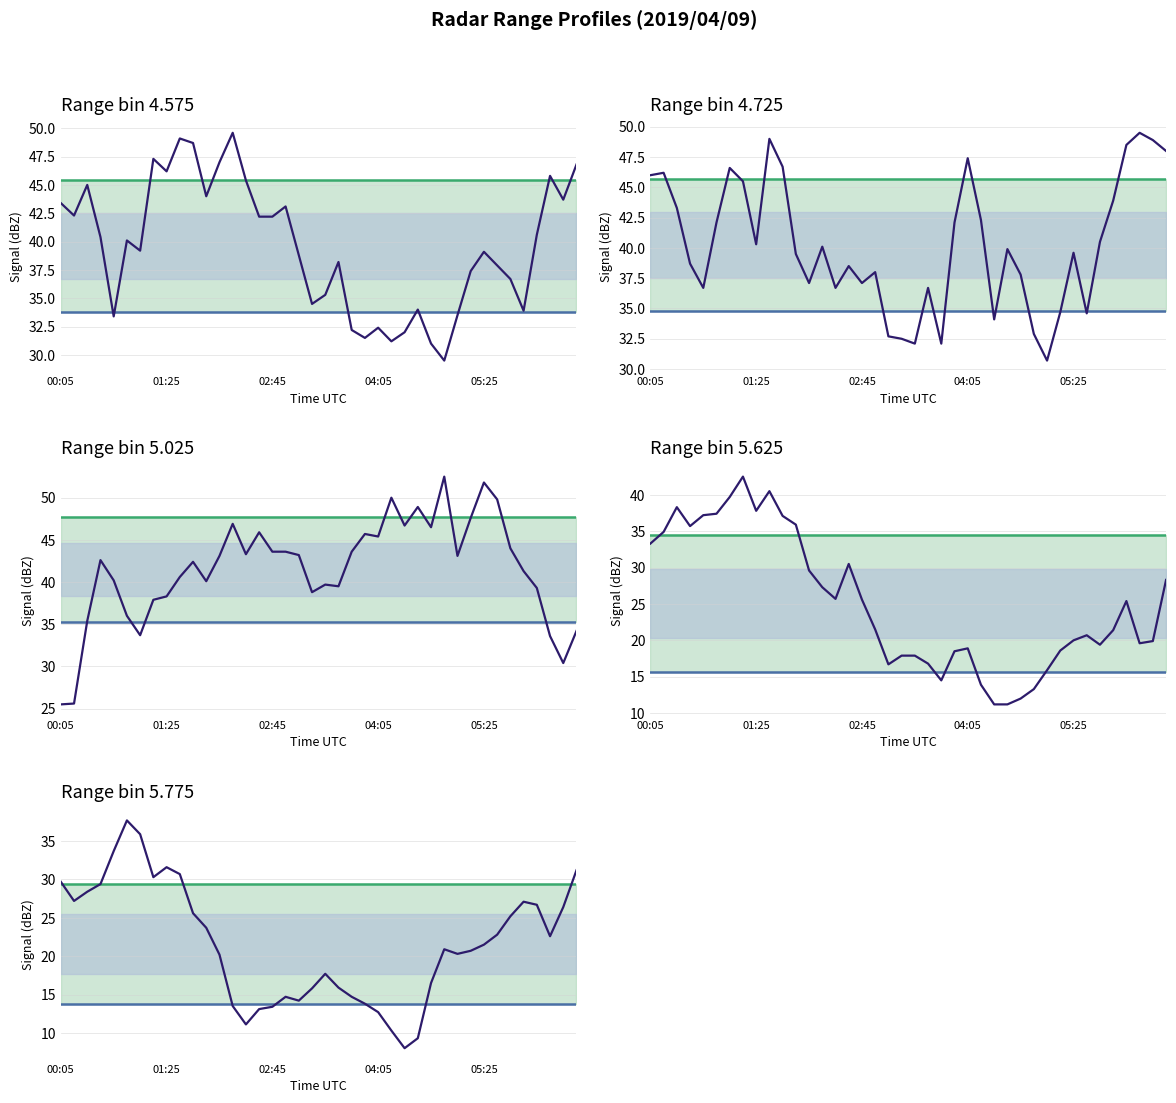

What is the difference between the maximum and minimum values in the 5.625 series?

31.3